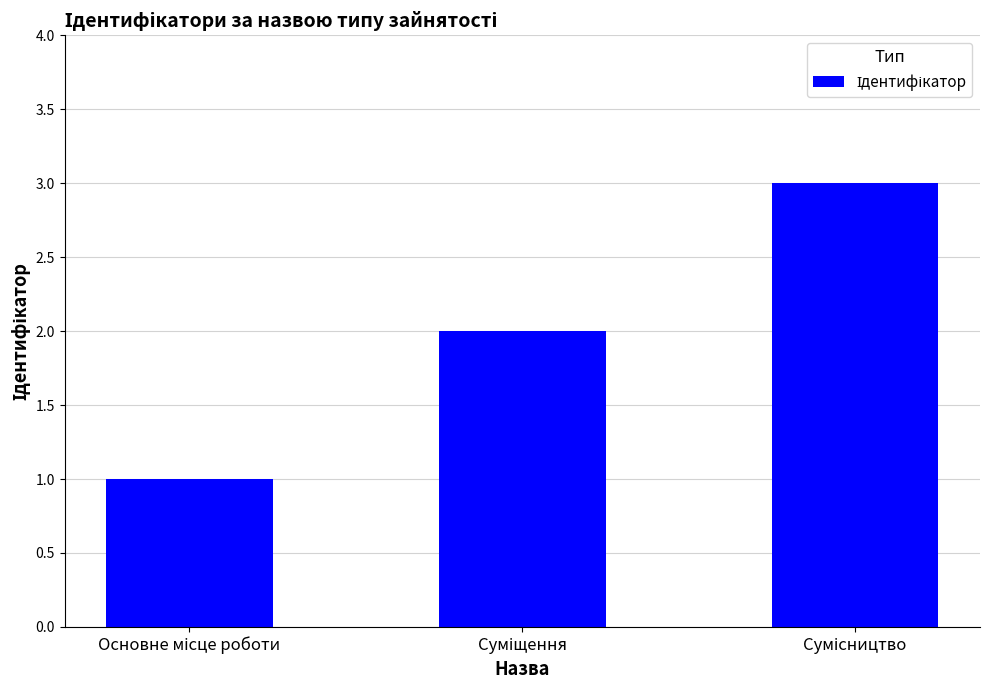

What is the greatest value displayed?

3